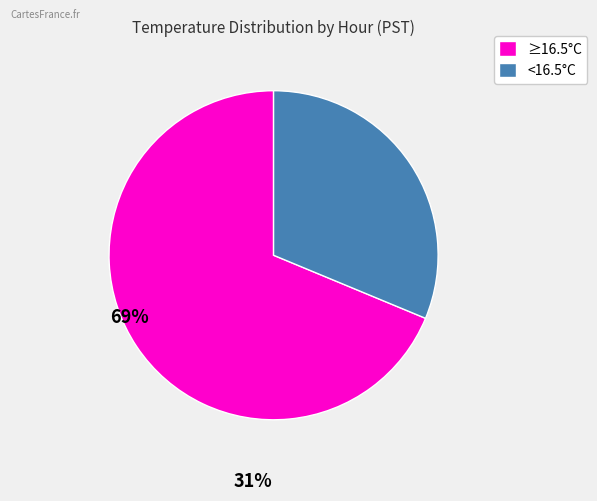

Is the sum of <16.5°C and ≥16.5°C greater than half?

Yes